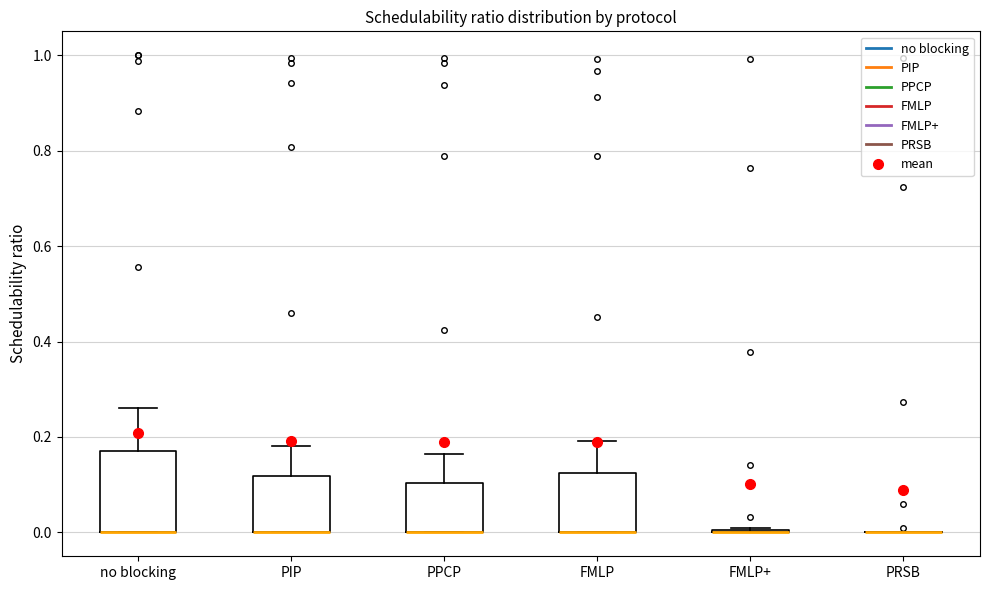

Comparing the boxes themselves (not the whiskers), which one is the tallest?

no blocking